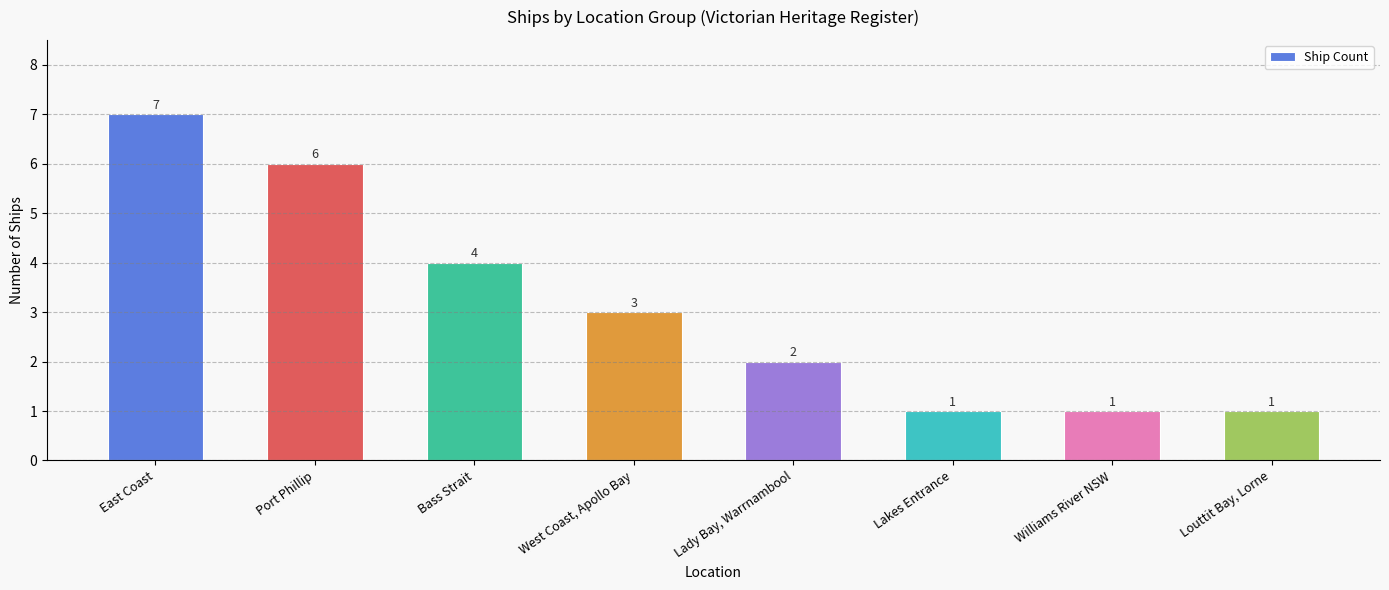

What is the change in value from East Coast to Williams River NSW?

-6